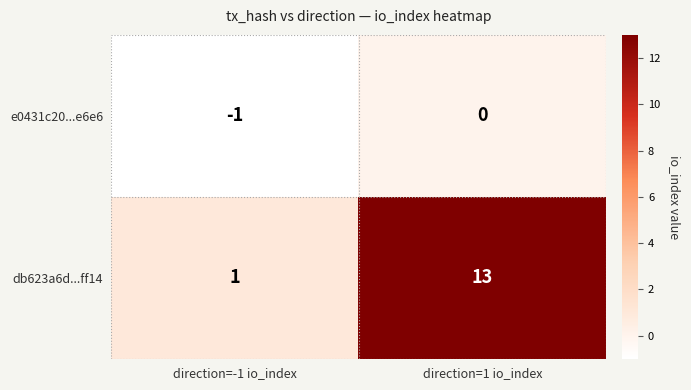

What is the smallest value displayed?

-1